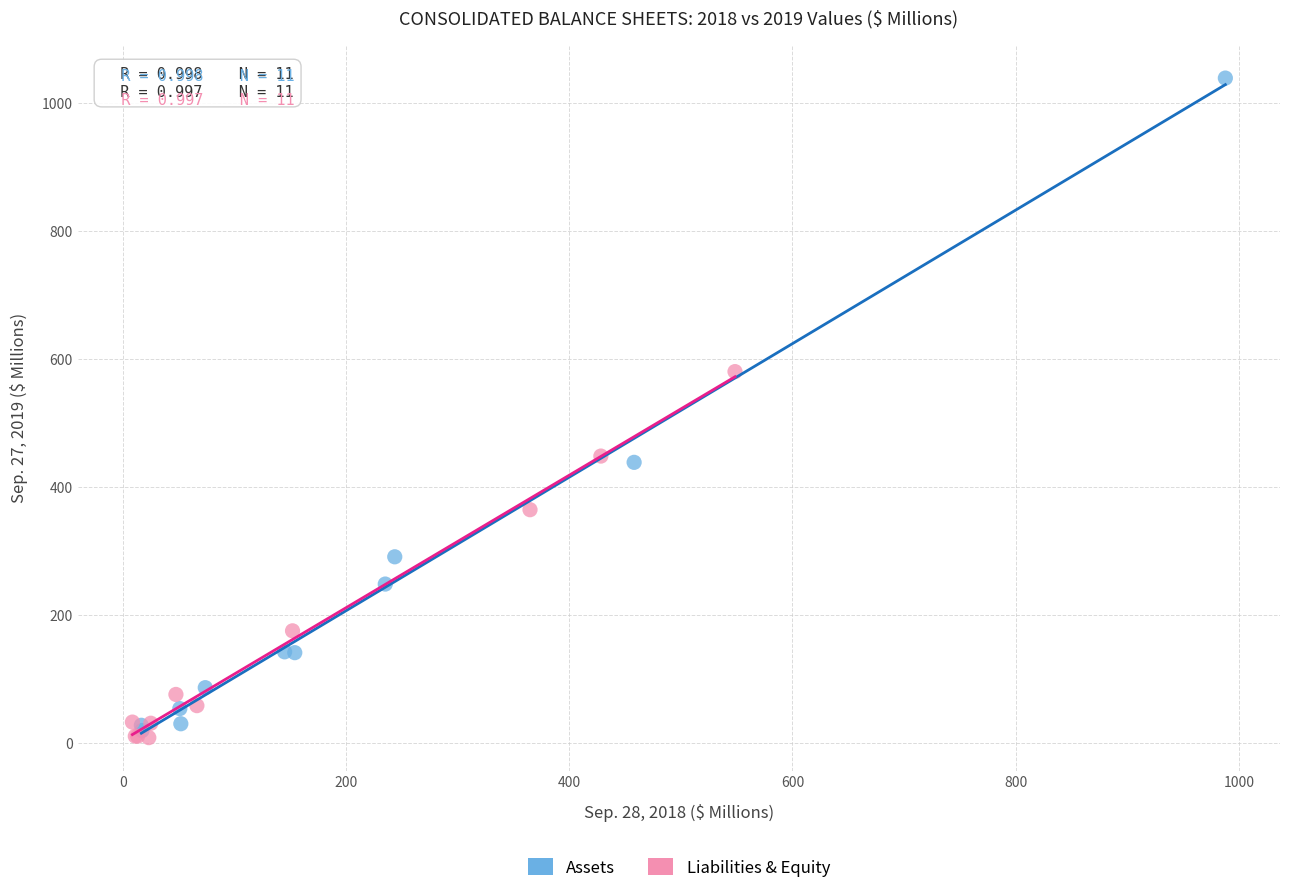

Which series reaches the maximum Y coordinate?

Assets